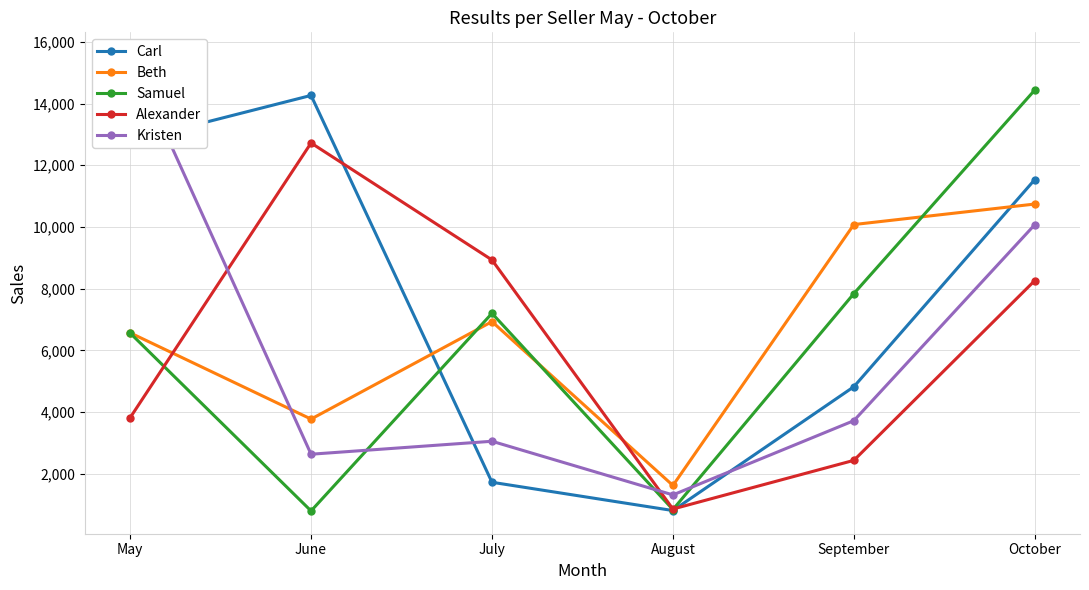

What is the difference between the second highest and minimum values in the Carl series?

11955.8